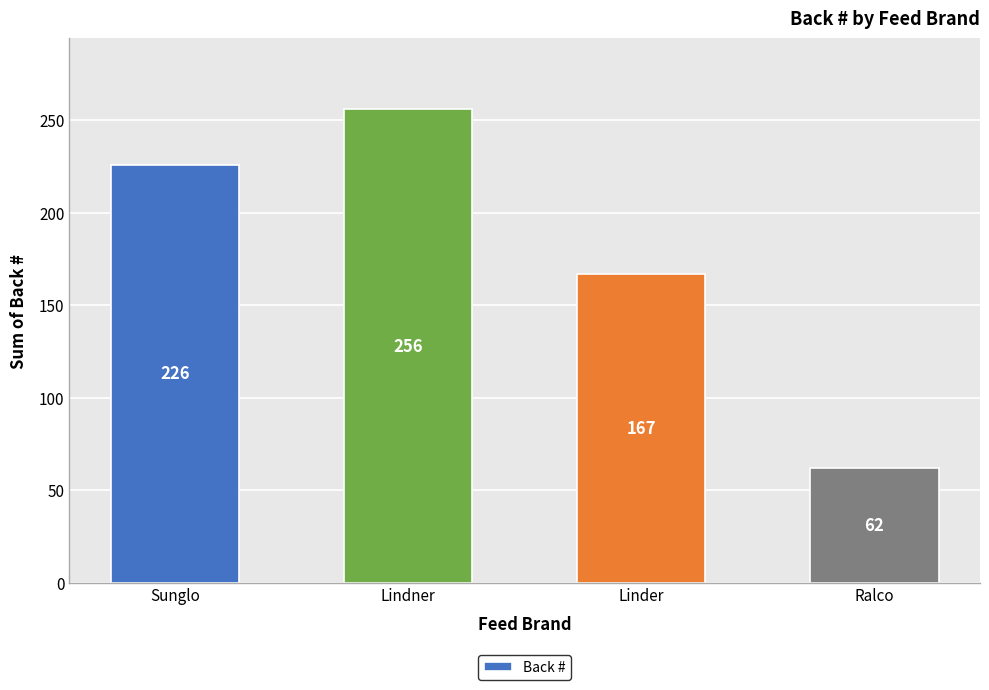

Is it true that the value at Lindner is 60?

False